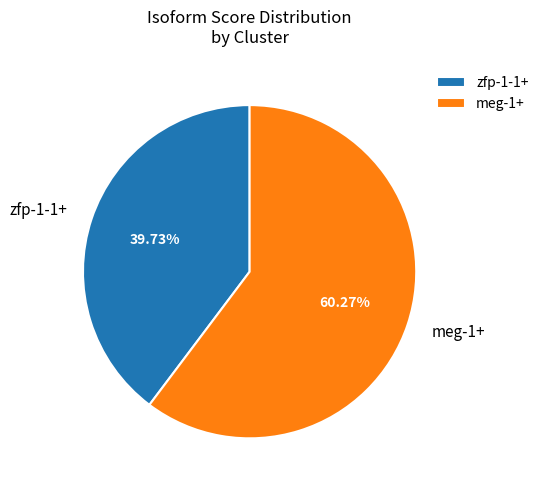

To the nearest percent, what is the difference between the largest and smallest slice percentages?

21%